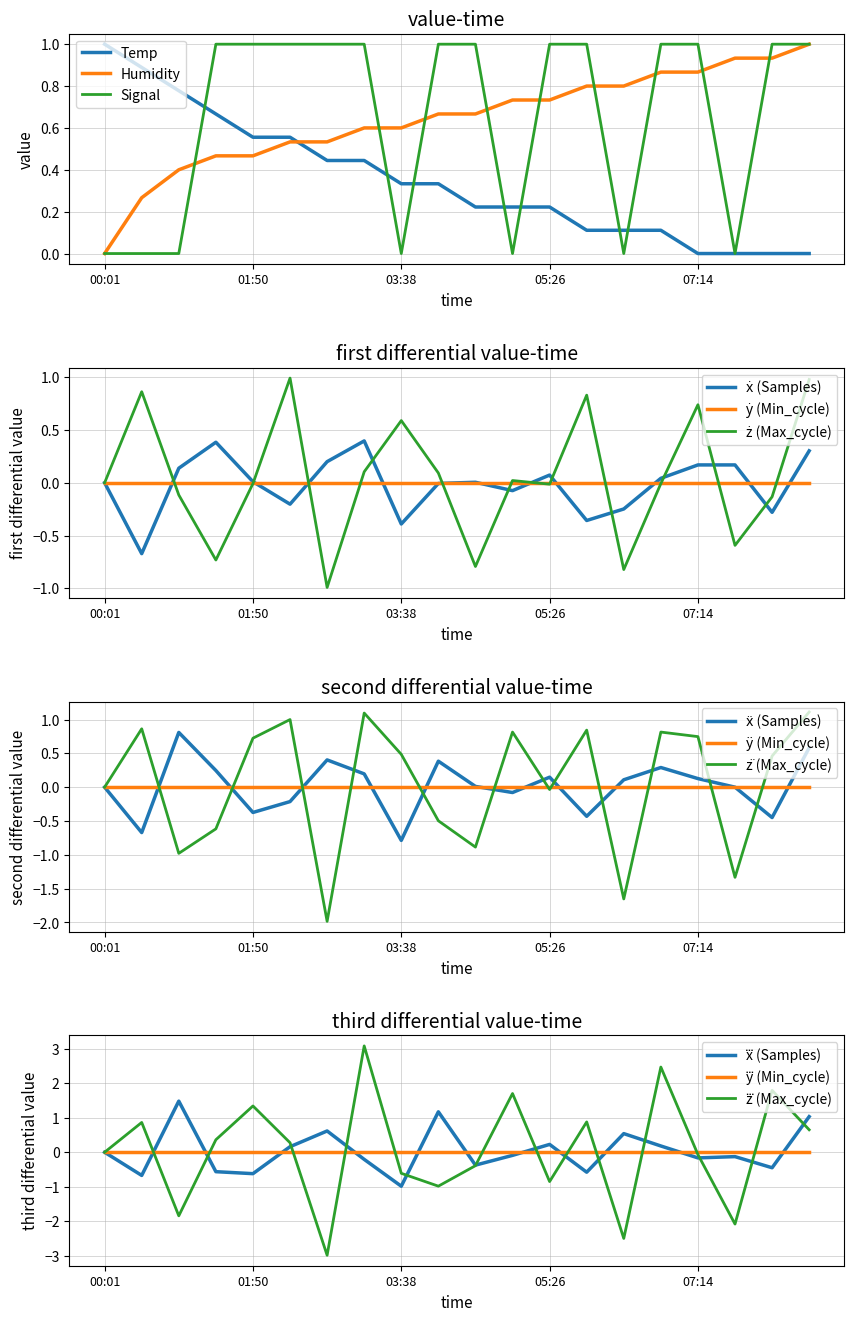

True or false: Temp has more than 1 points higher than both neighbors.

False